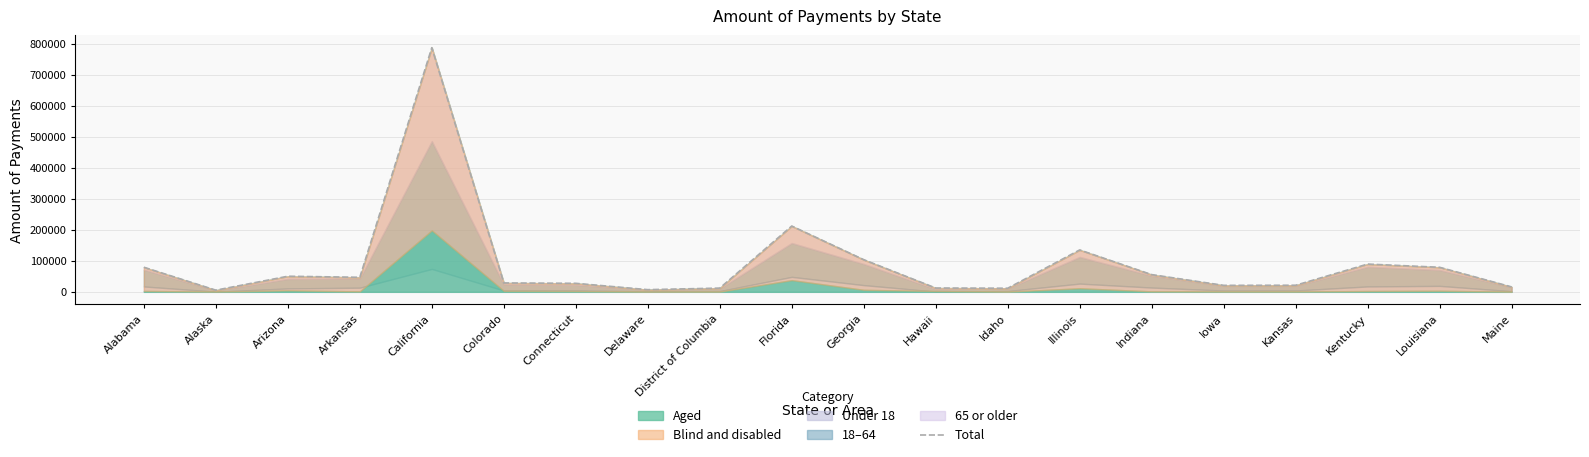

Reading left to right, extract all data points from this chart.

79426	5385	50340	46903	787864	28695	27494	7063	12052	212369	103818	12294	11663	135275	55579	20929	21293	89611	79201	15905